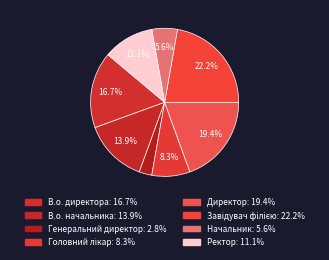

Which category has the biggest portion of the pie?

Завідувач філією